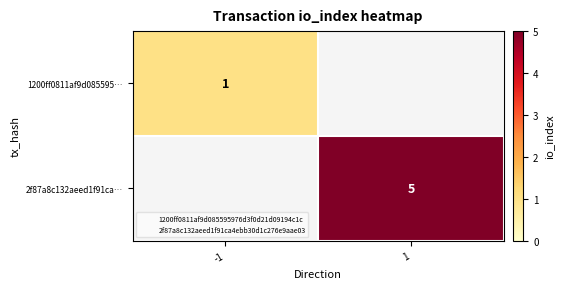

What is the highest value of the 1200ff0811af9d085595… series?

1.0